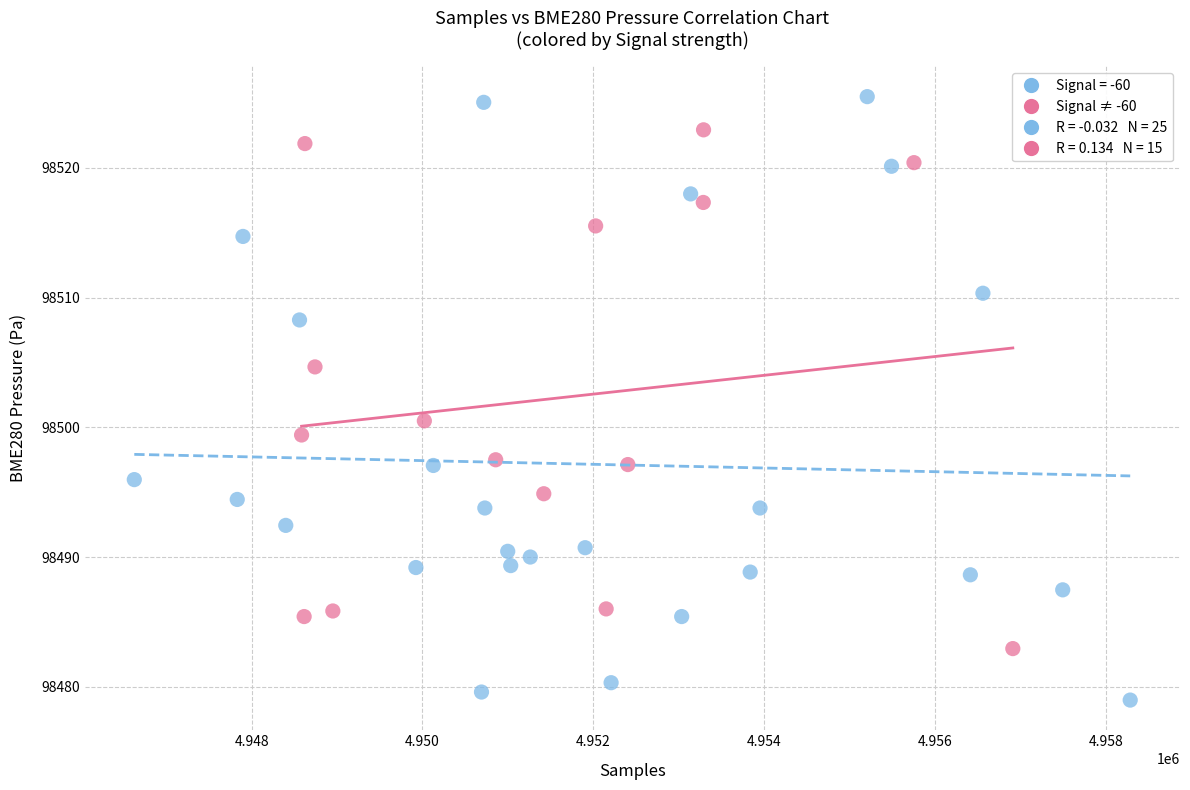

Which series has the widest spread of Y values?

Signal = -60